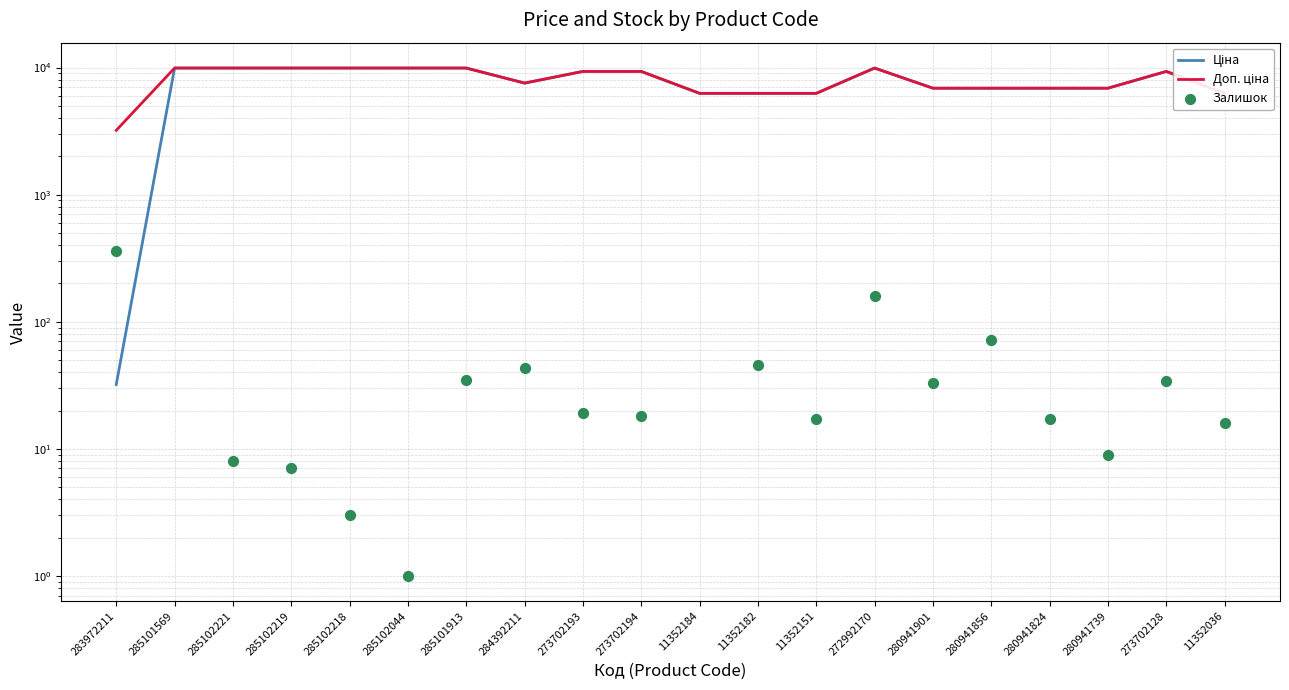

Which series reaches the minimum Y coordinate?

Залишок